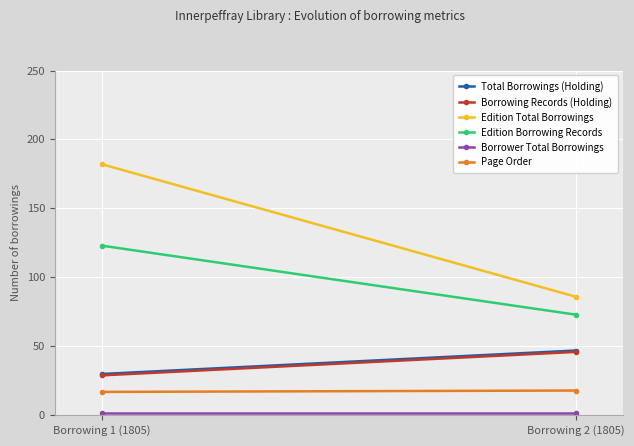

Is it true that Total Borrowings (Holding) equals 47 at Borrowing 2 (1805)?

True